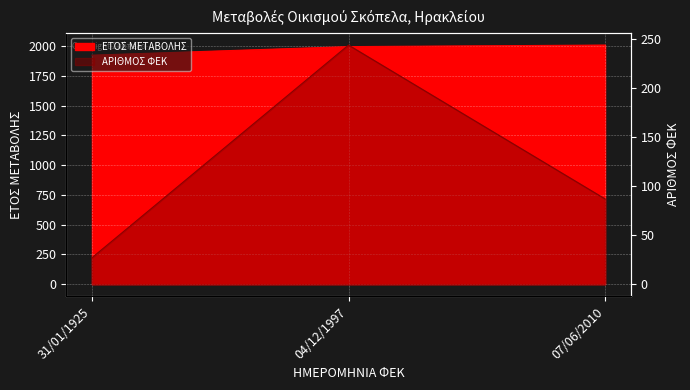

Which category has the lowest value across all series?

31/01/1925